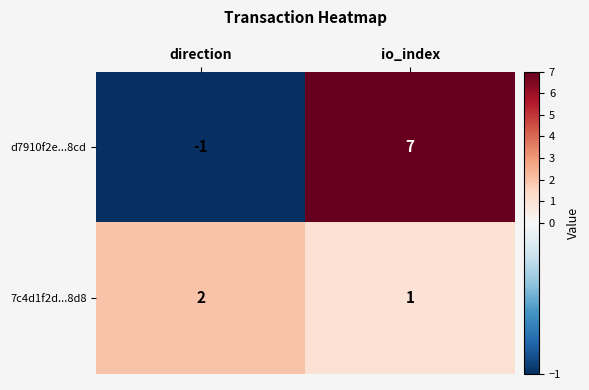

Is it true that 7c4d1f2d...8d8 equals 2 at direction?

True